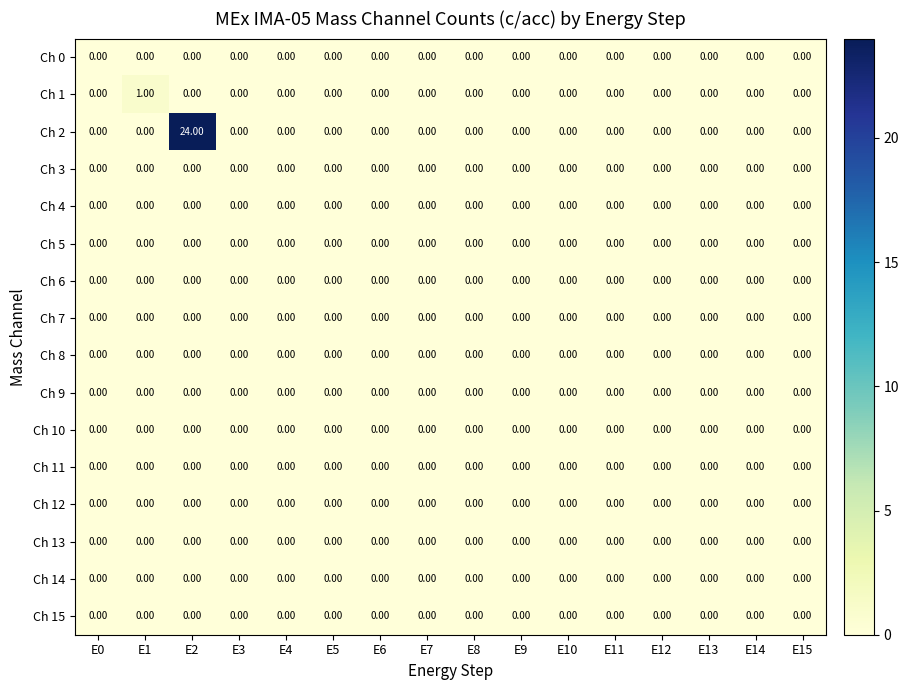

Which series has the largest range (max minus min)?

Ch 2